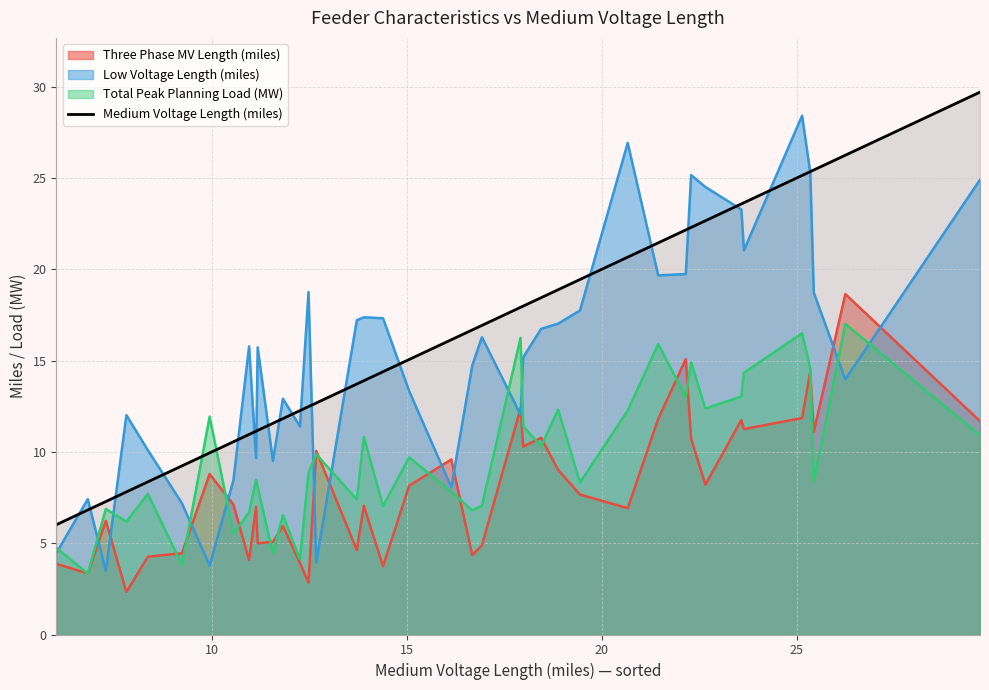

Count the number of categories in the chart.

40